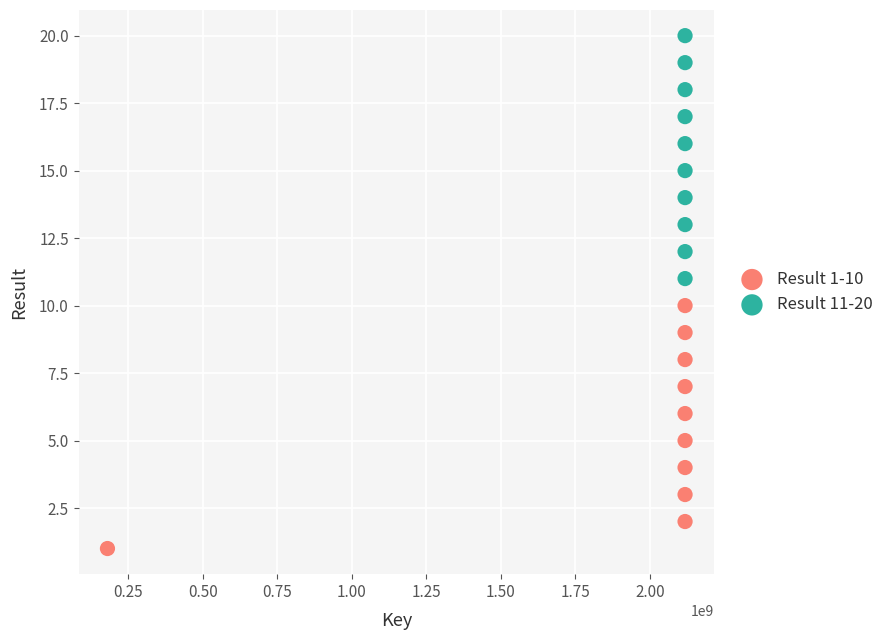

Which series reaches the maximum Y coordinate?

Result 11-20